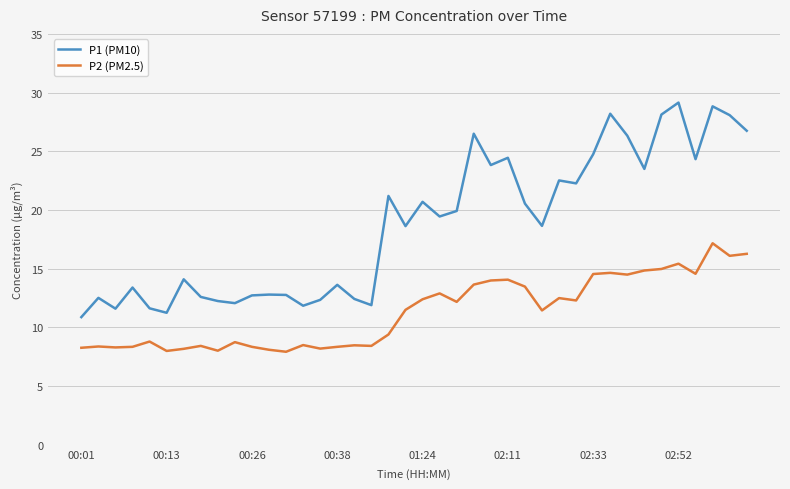

How many lines are shown in the chart?

2